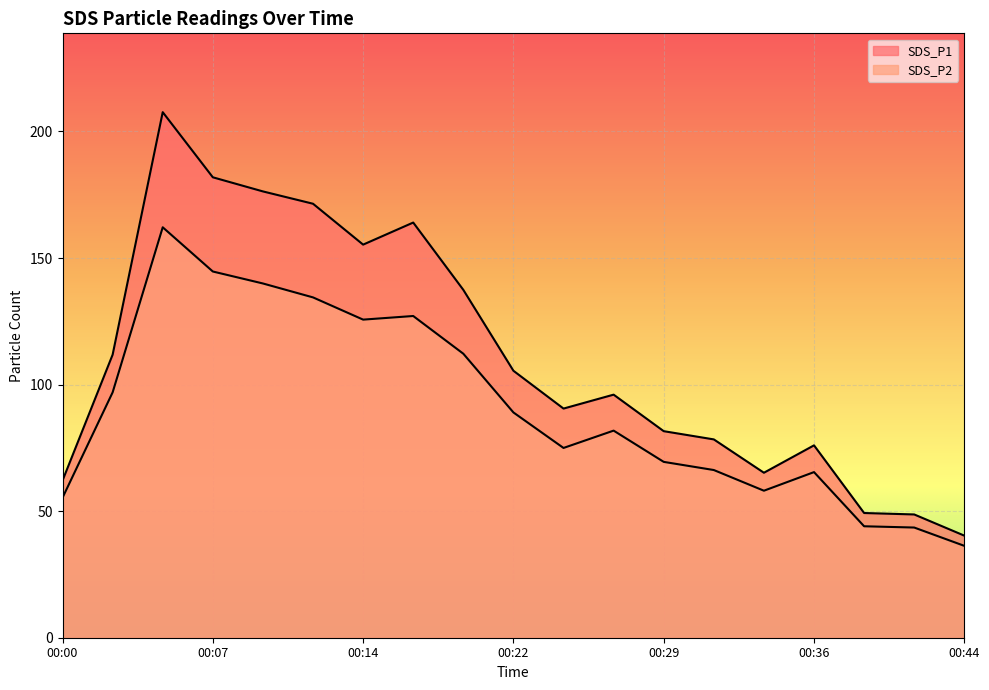

How many lines are shown in the chart?

2